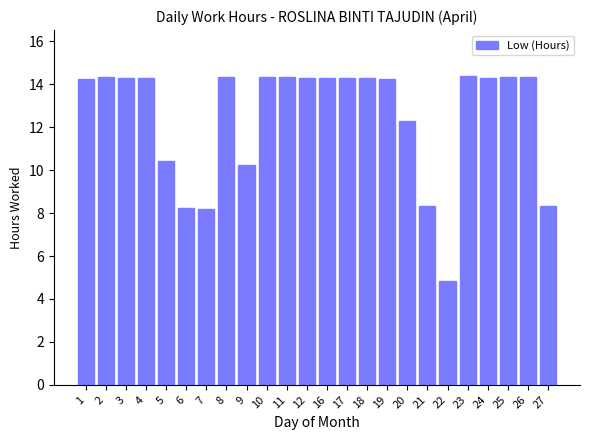

What value does the data have at 11?

14.3